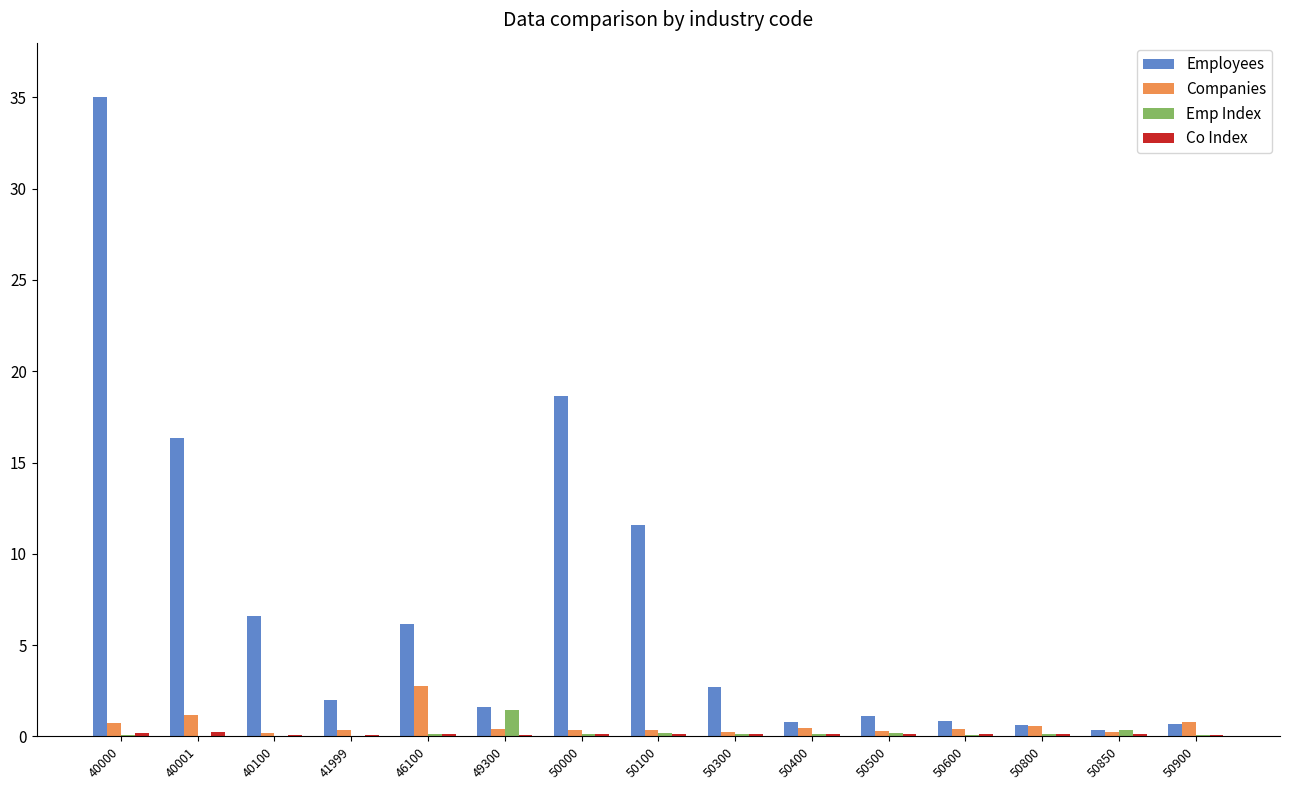

What is the sum of all Employees values?

105.0